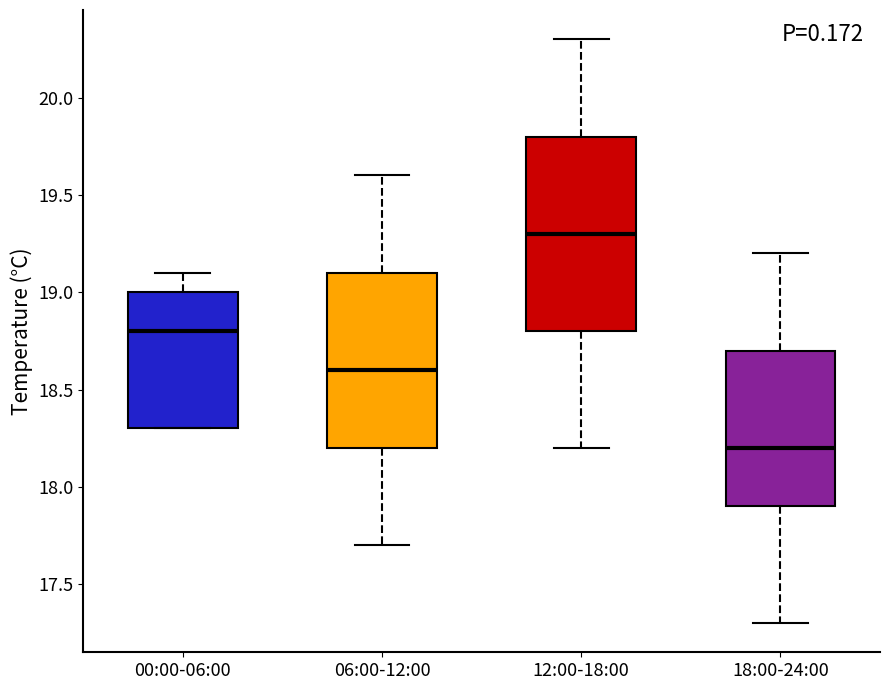

Which box's median line is the lowest?

18:00-24:00